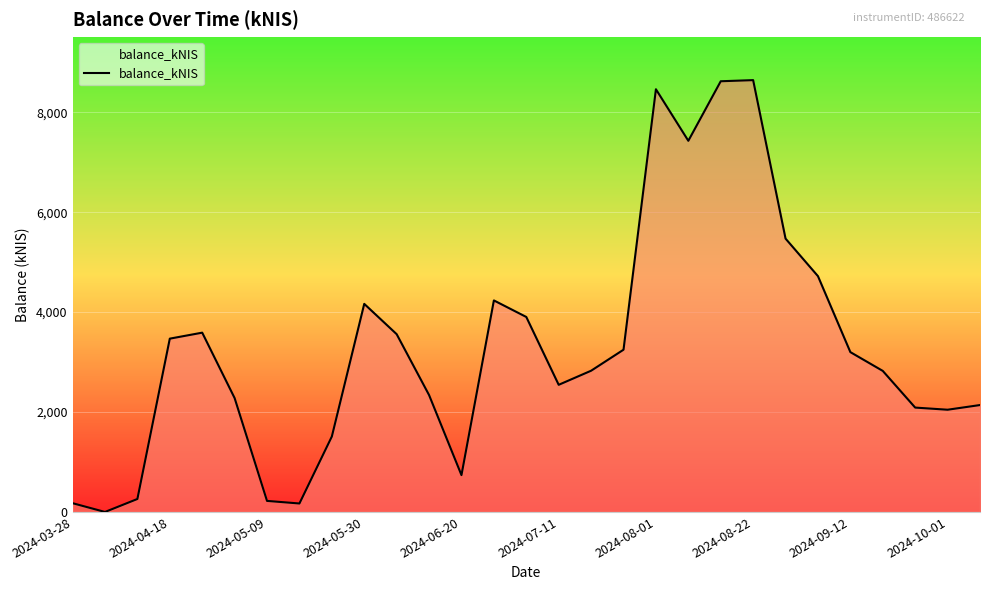

What is the maximum value shown in the chart?

8642.8